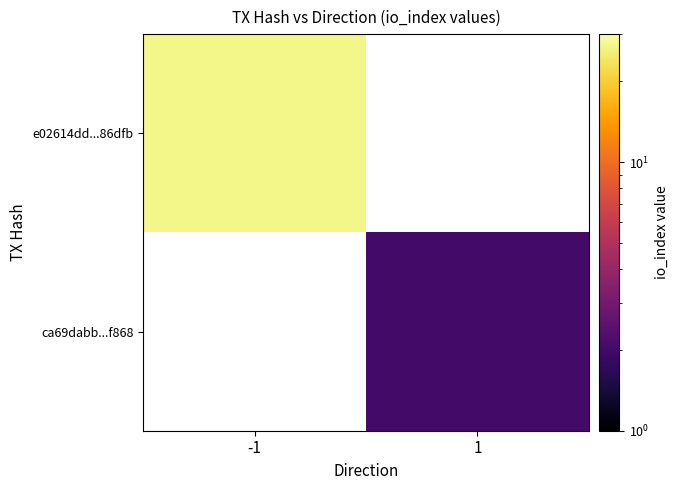

List the labels in order of ca69dabb...f868 value, smallest first.

-1, 1